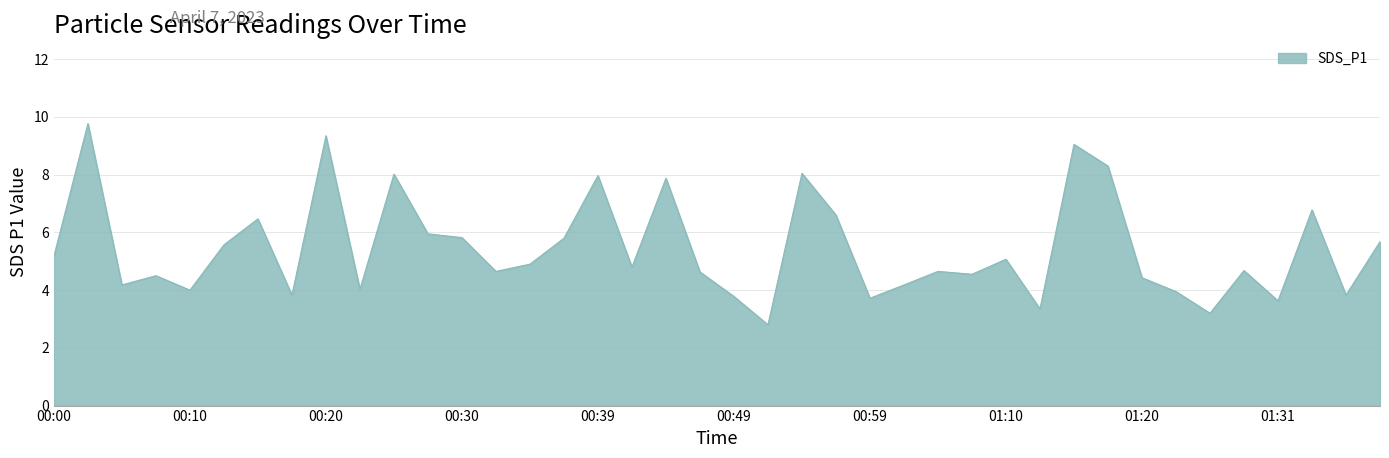

How many lines are shown in the chart?

1